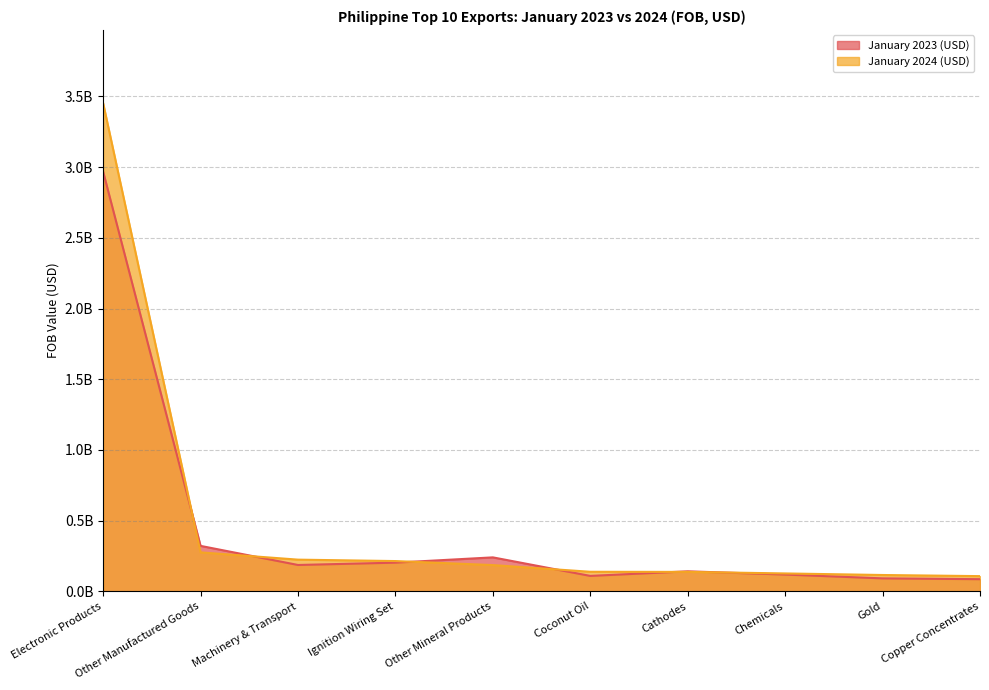

How many intersections are there between January 2024 (USD) and January 2023 (USD)?

6